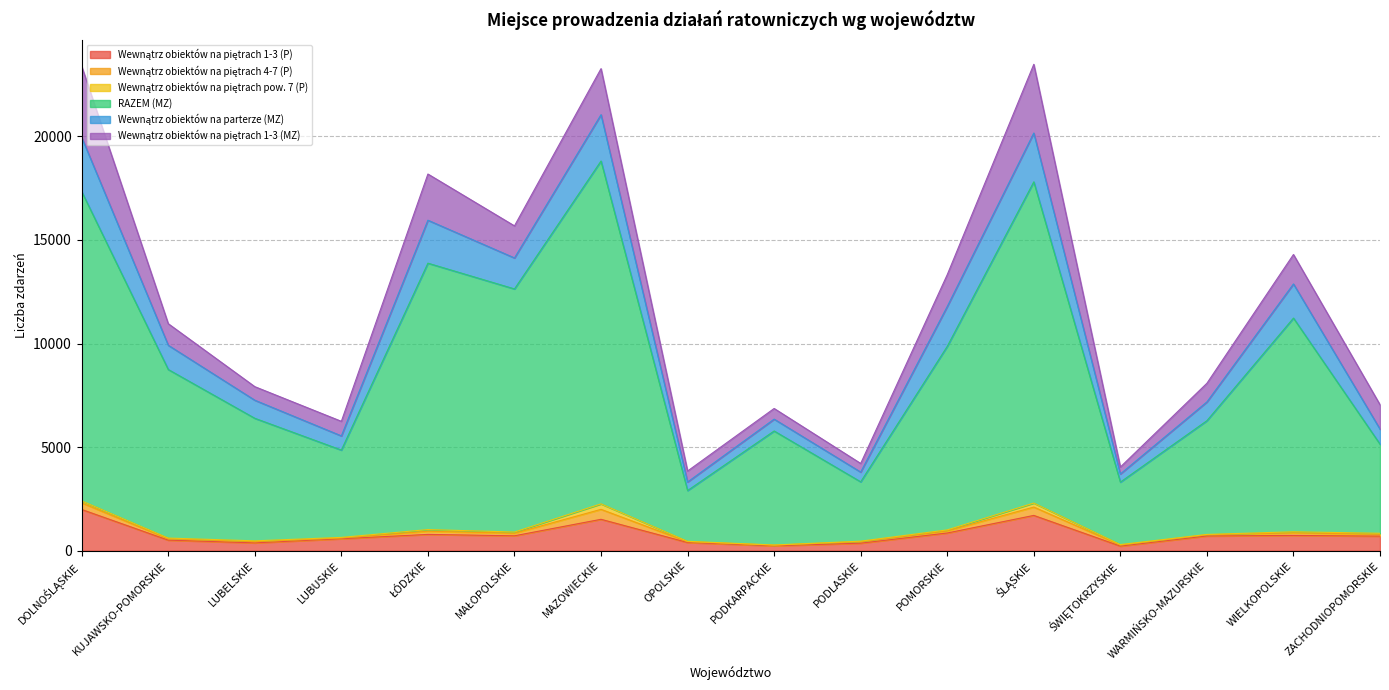

Which series changed the most between PODLASKIE and ŚLĄSKIE?

RAZEM (MZ)